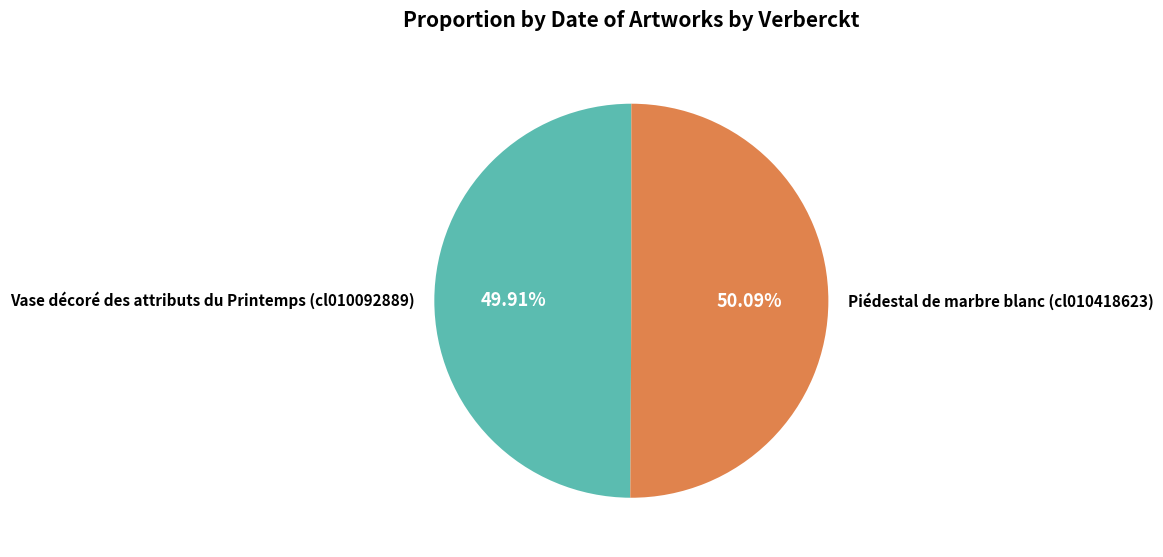

What percentage is the Vase décoré des attributs du Printemps (cl010092889) slice, to the nearest percent?

50%